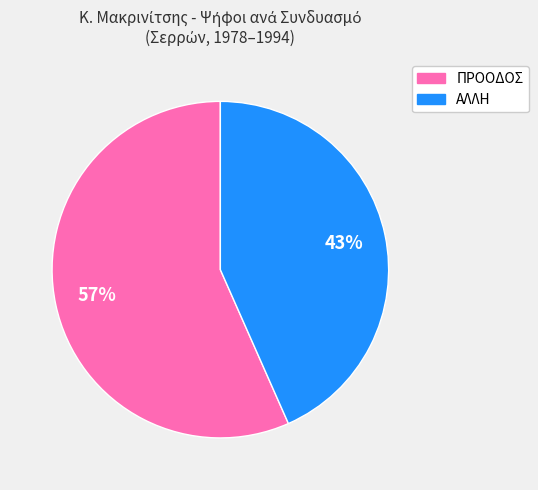

Is there a majority slice in this chart?

Yes